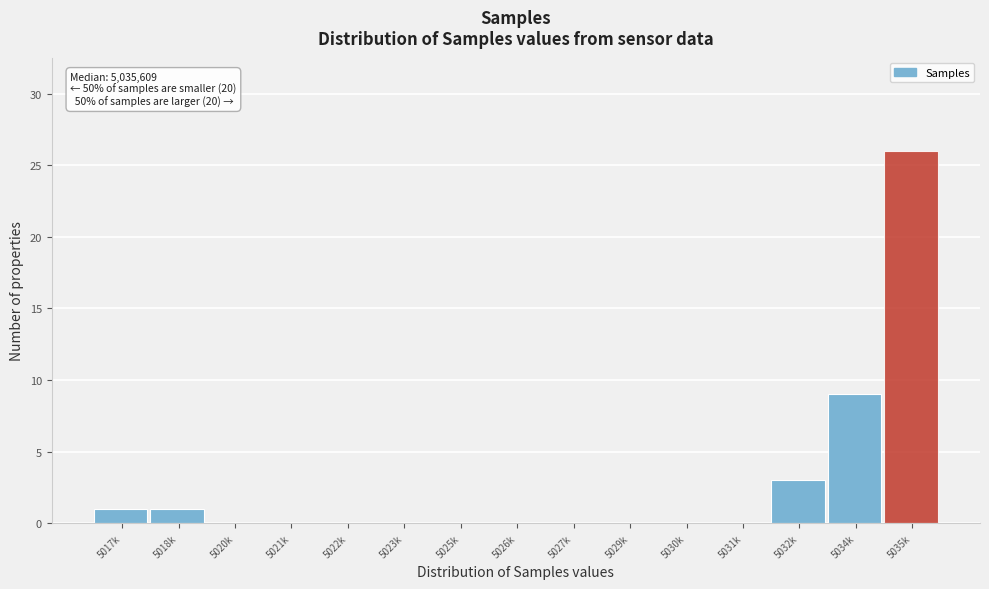

Reading left to right, extract all data points from this chart.

5017k=1	5018k=1	5020k=0	5021k=0	5022k=0	5023k=0	5025k=0	5026k=0	5027k=0	5029k=0	5030k=0	5031k=0	5032k=3	5034k=9	5035k=26